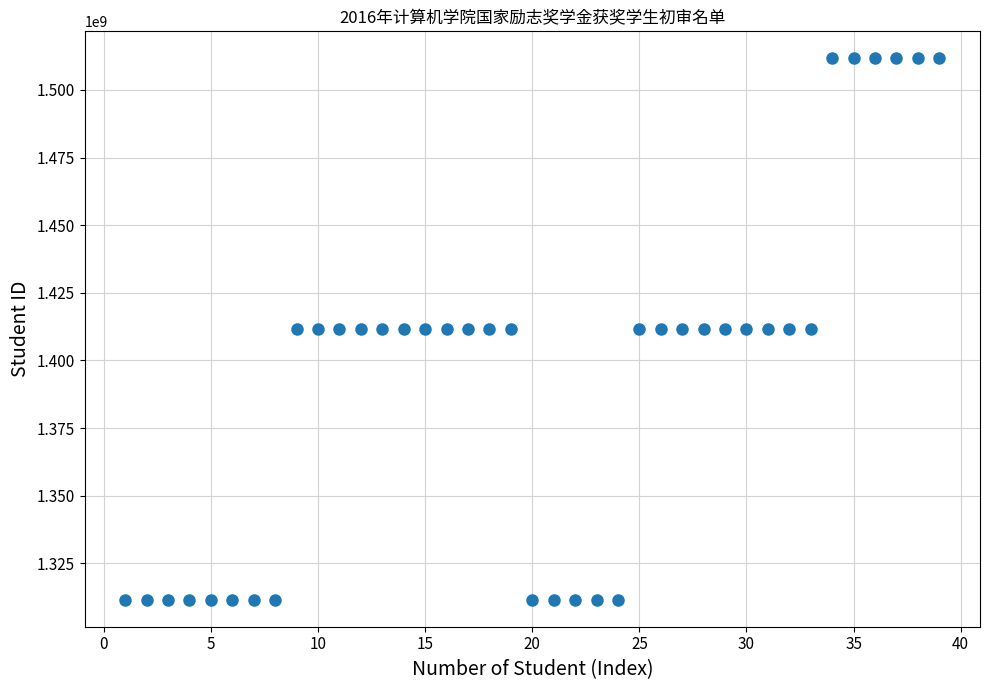

What is the range of X values (max minus min)?

38